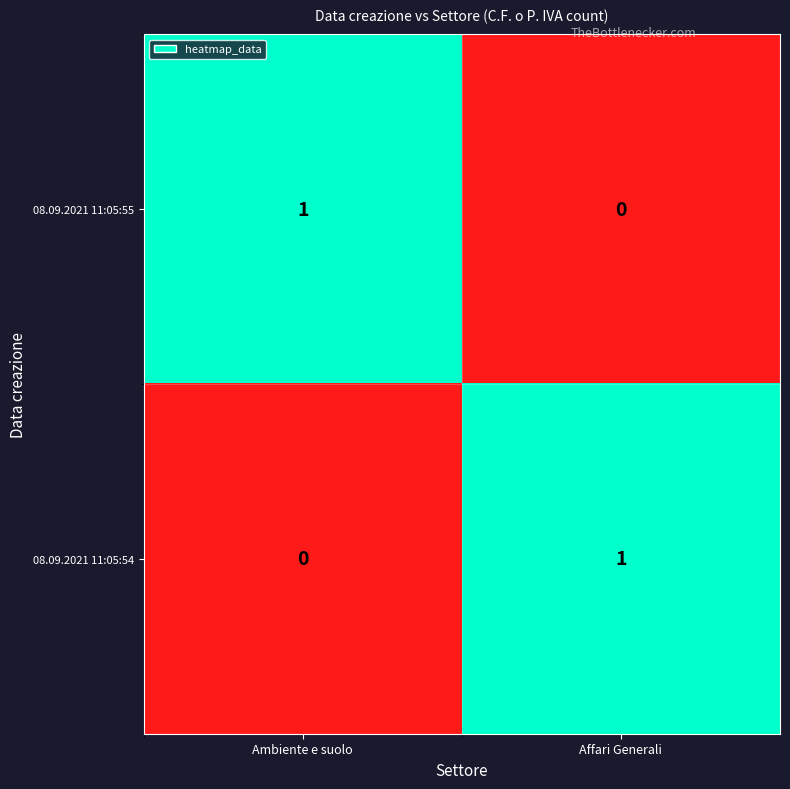

List the labels in order of 08.09.2021 11:05:55 value, largest first.

Ambiente e suolo, Affari Generali